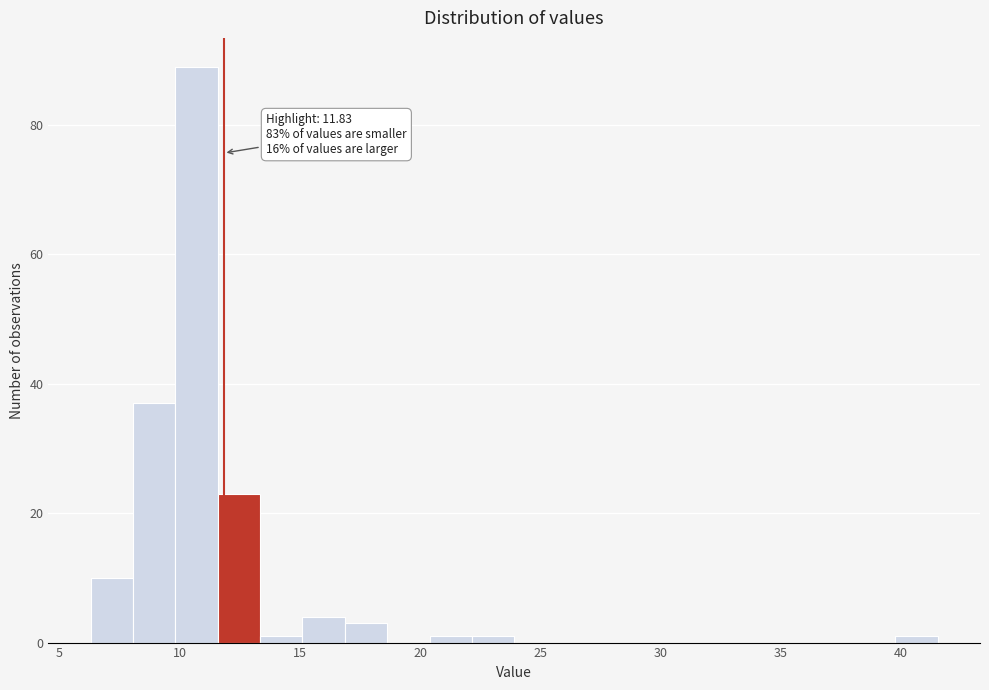

Read against the x-axis, roughly where is the centre of the tallest bar?

10.5